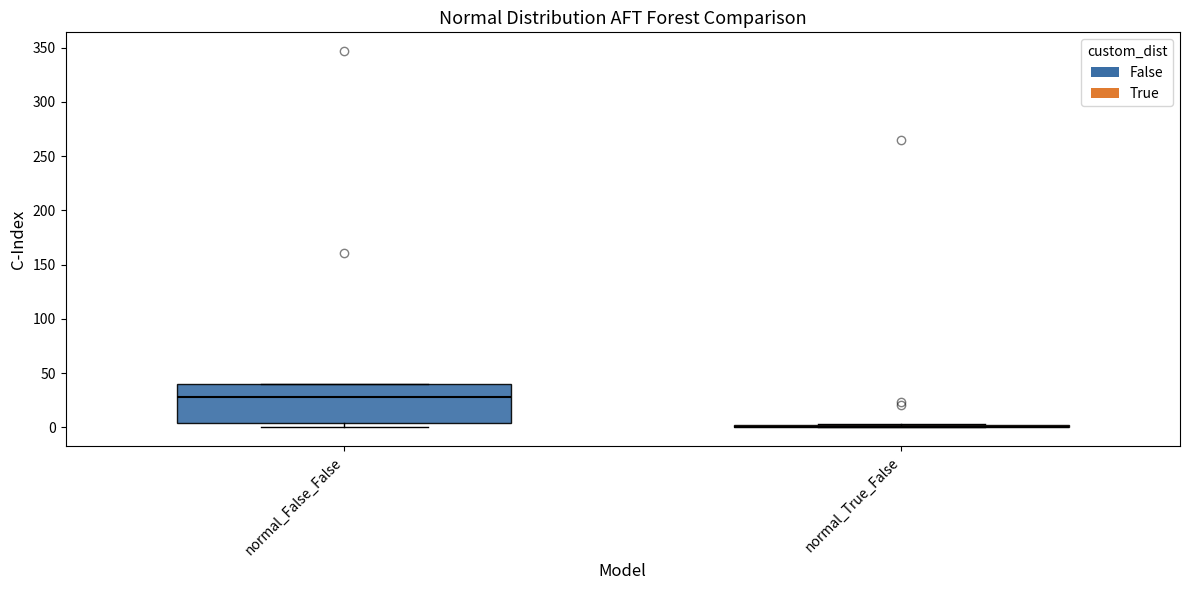

Which box is the tallest, from its lower edge to its upper edge?

normal_False_False